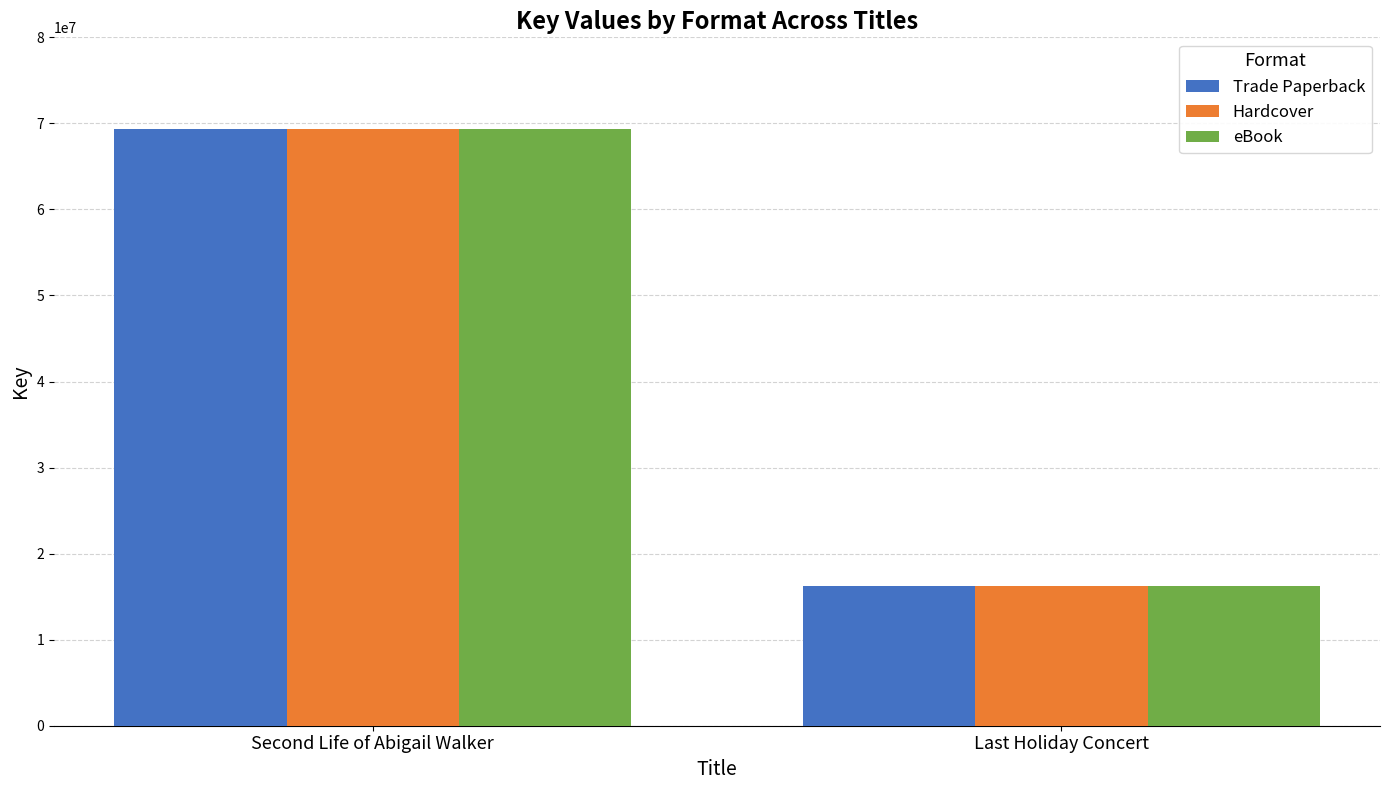

Reading left to right, what are all the values shown in this chart?

Trade Paperback: 69327488	16221482
Hardcover: 69327488	16221482
eBook: 69327488	16221482